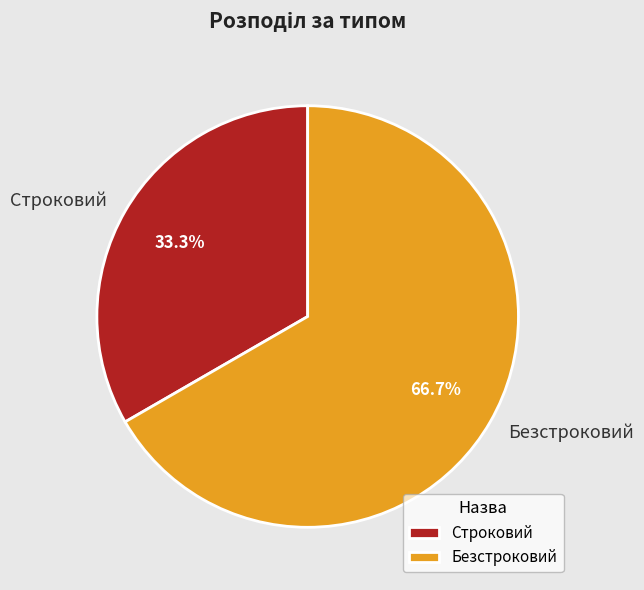

The Строковий slice represents 33% of the pie. True or false?

True